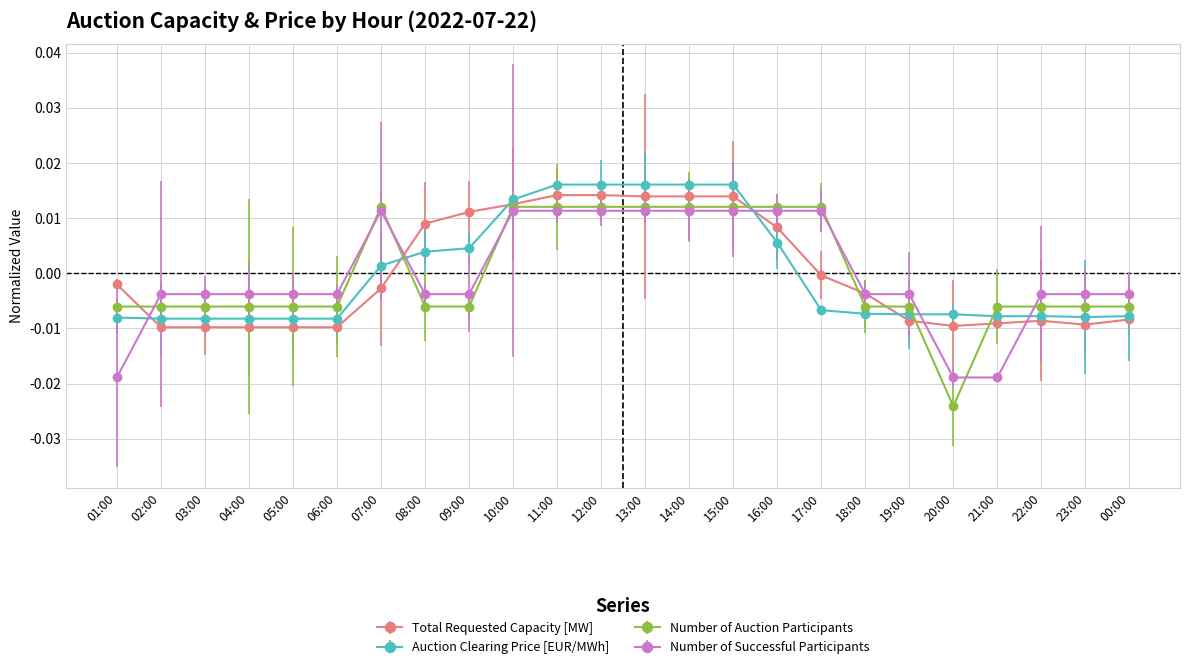

Is it true that Number of Successful Participants equals -0.0 at 04:00?

True